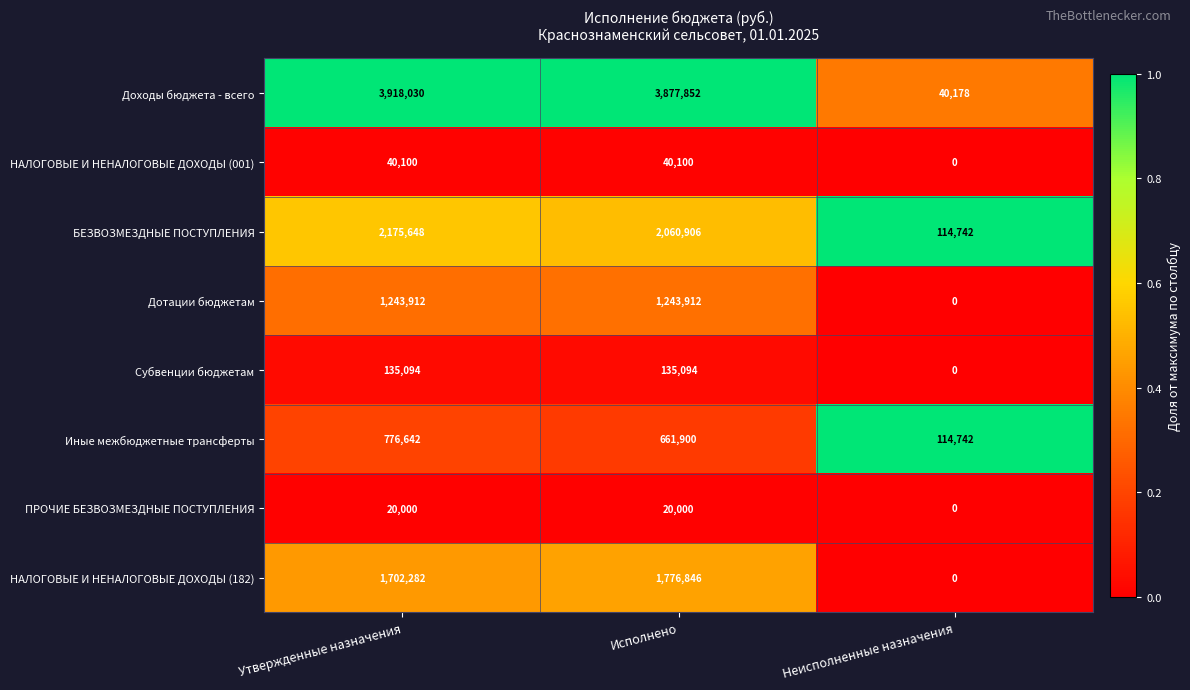

What is the difference between the НАЛОГОВЫЕ И НЕНАЛОГОВЫЕ ДОХОДЫ (001) values at Исполнено and Неисполненные назначения?

40100